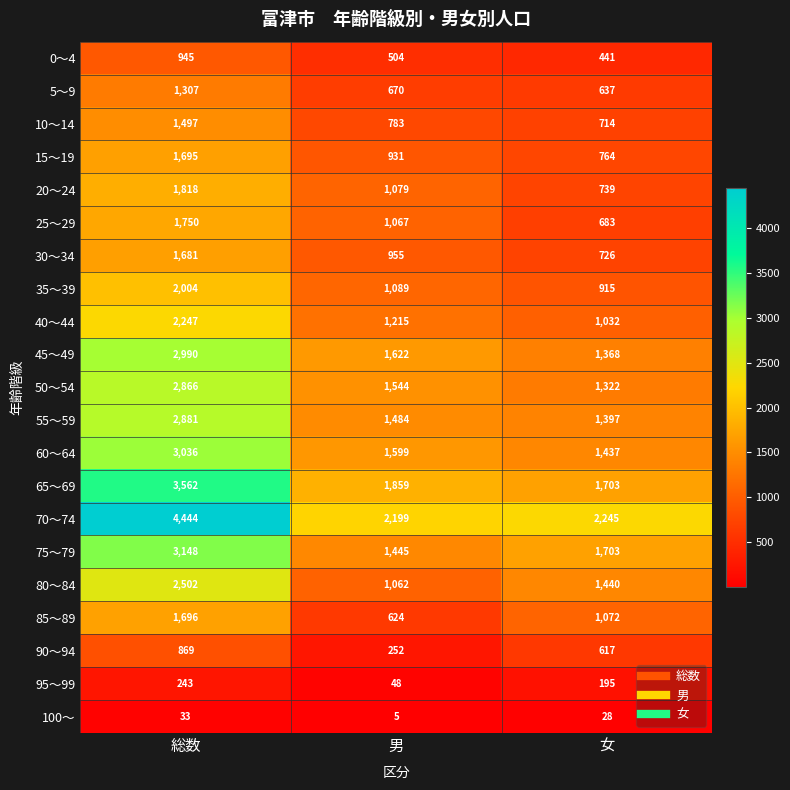

What is the spread (max minus min) of values at 男?

2194